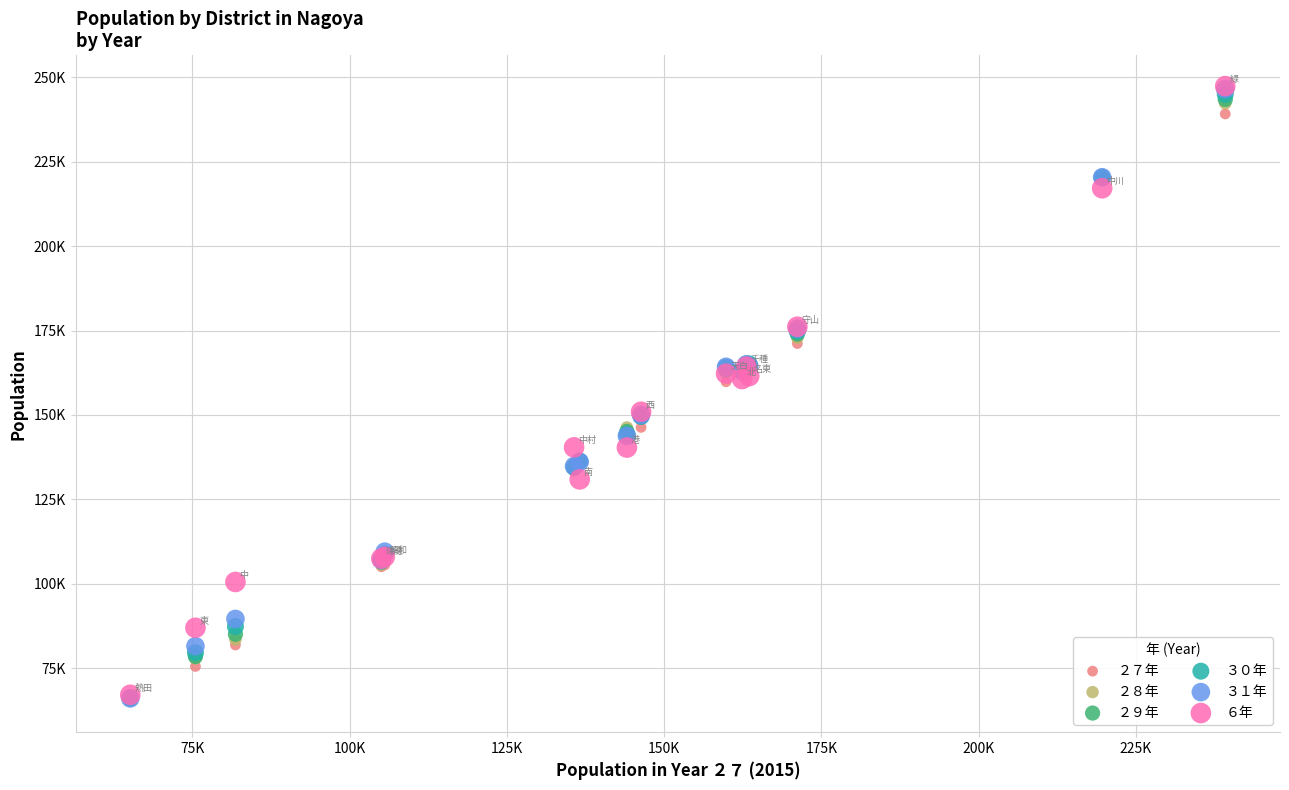

What are all the series names shown in the legend?

２７年, ２８年, ２９年, ３０年, ３１年, ６年